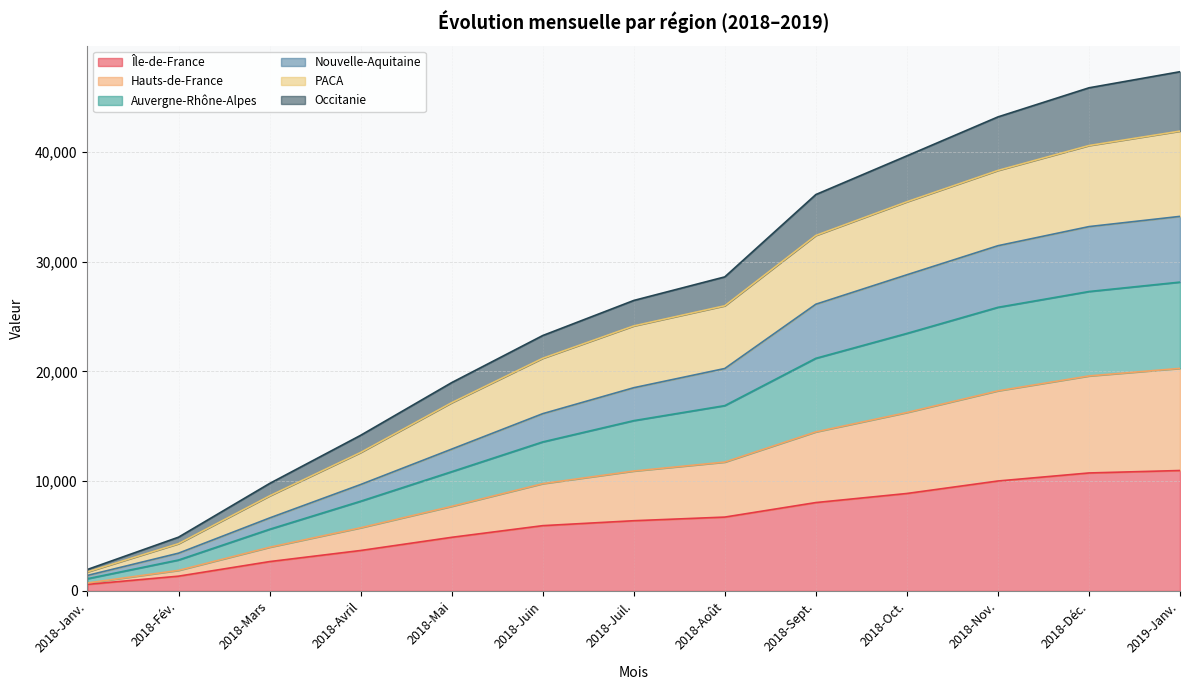

Does the chart display data point markers on the line(s)?

No